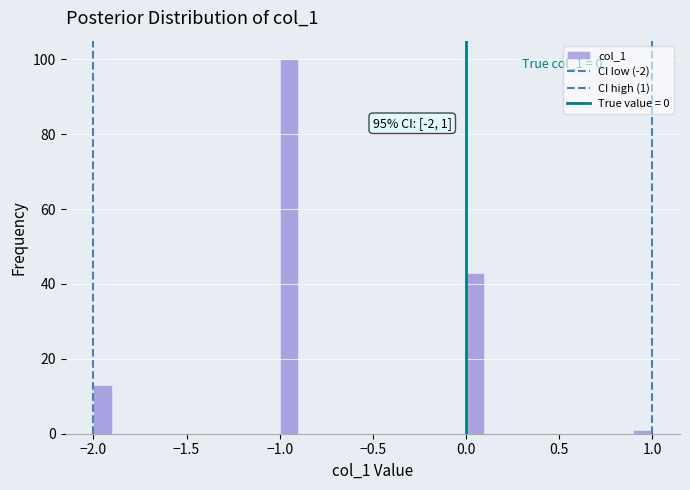

Around what value on the x-axis is the tallest bar? Give the approximate position of its centre, as read against the axis.

-0.95